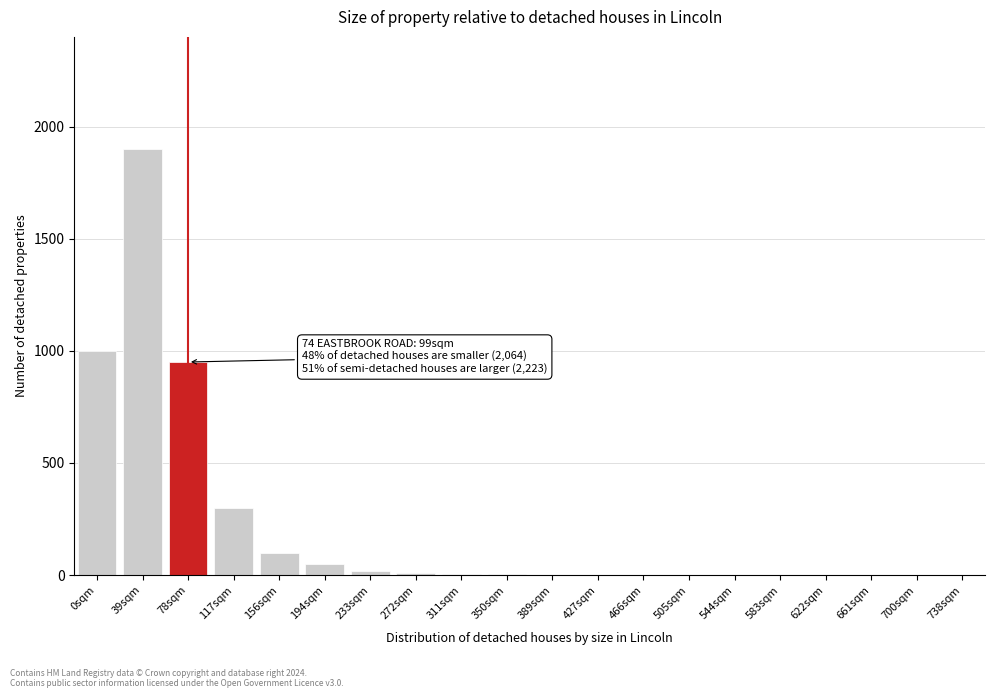

What is the greatest value displayed?

1900